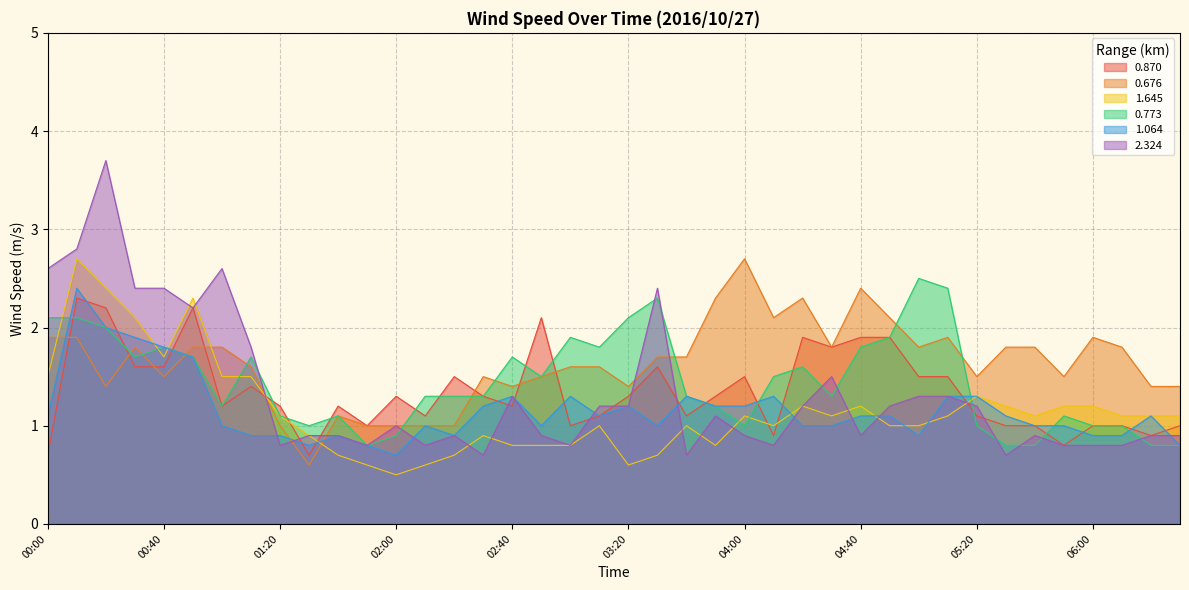

Does the chart display data point markers on the line(s)?

No